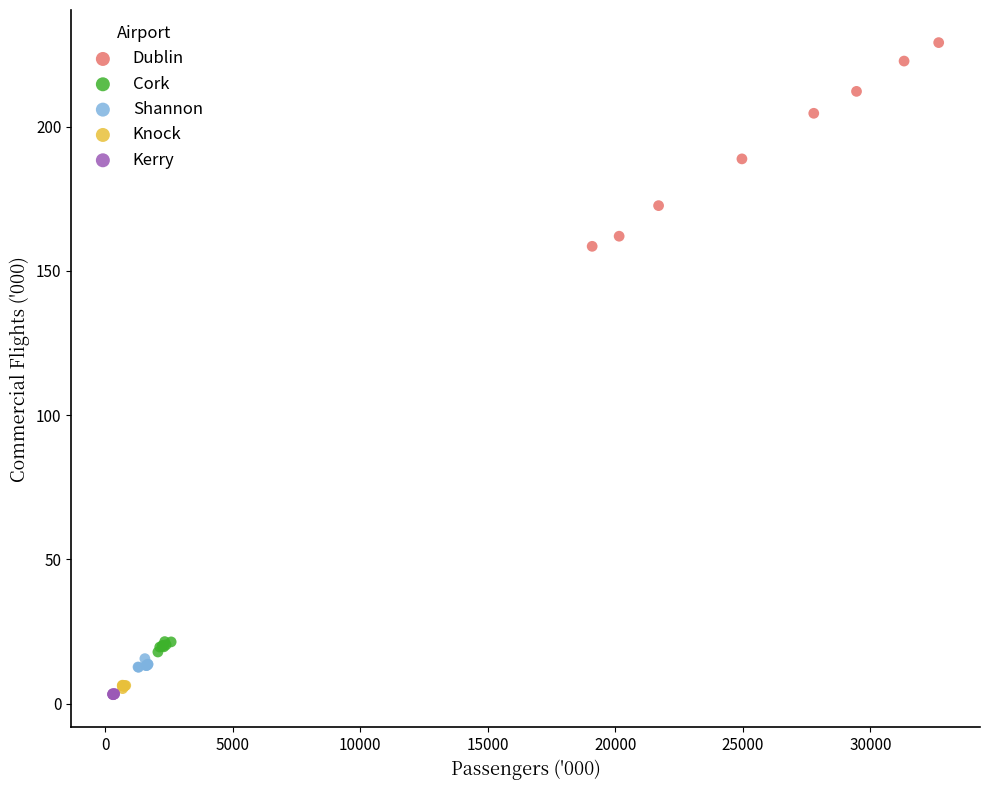

Which series has the widest spread of Y values?

Dublin